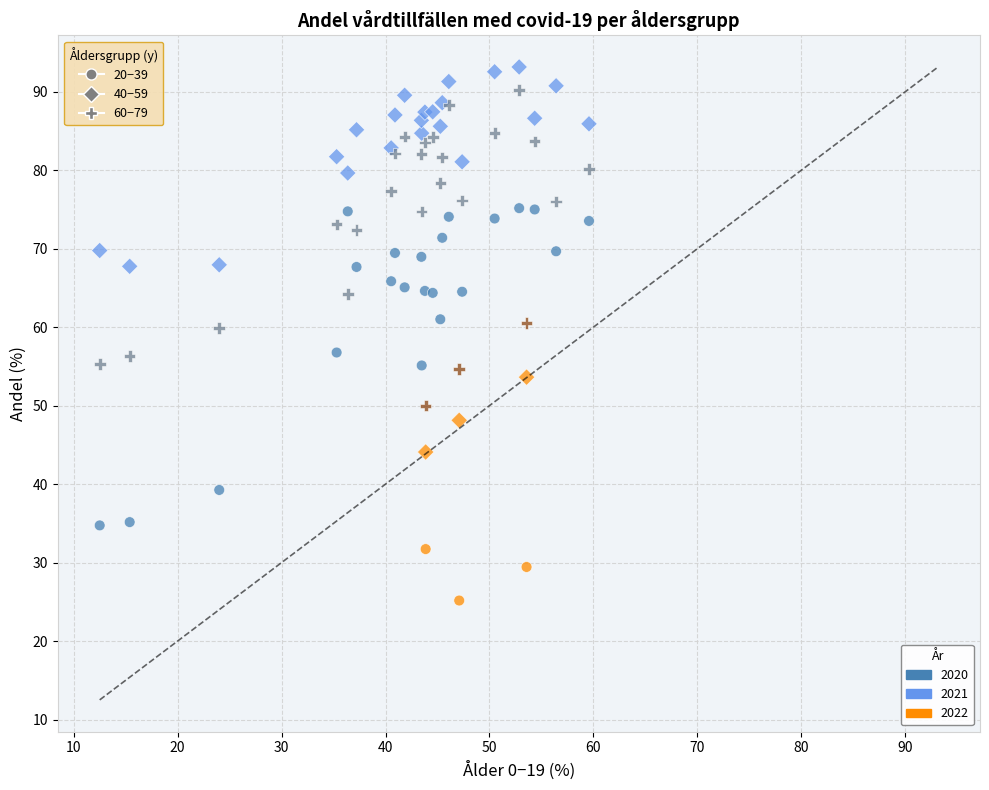

What are all the series names shown in the legend?

20−39, 40−59, 60−79